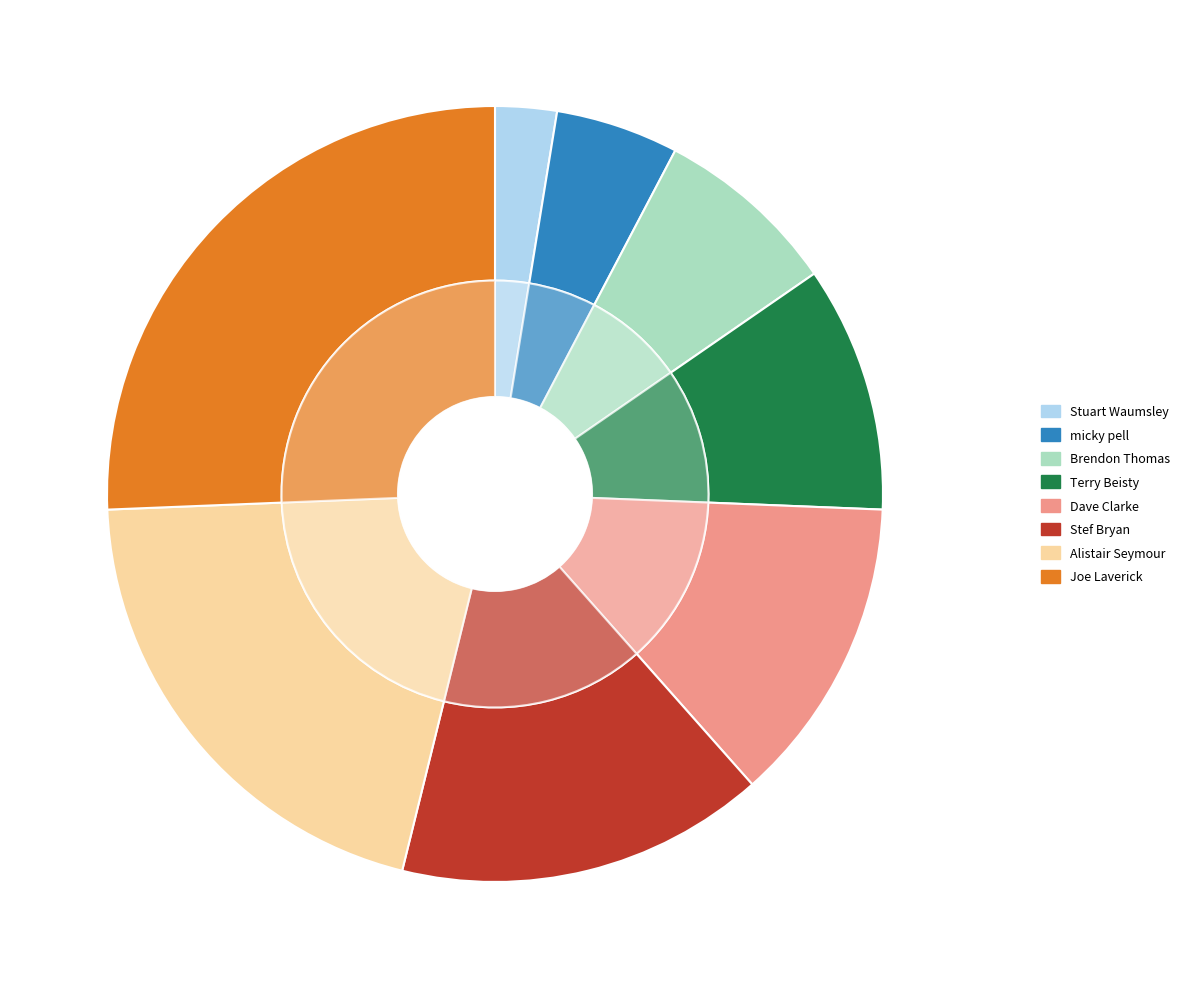

Does 14:08:00 account for over 50% of the chart?

No